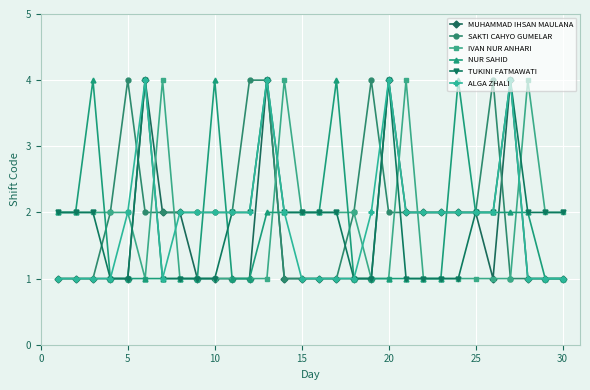

What is the maximum value for IVAN NUR ANHARI?

4